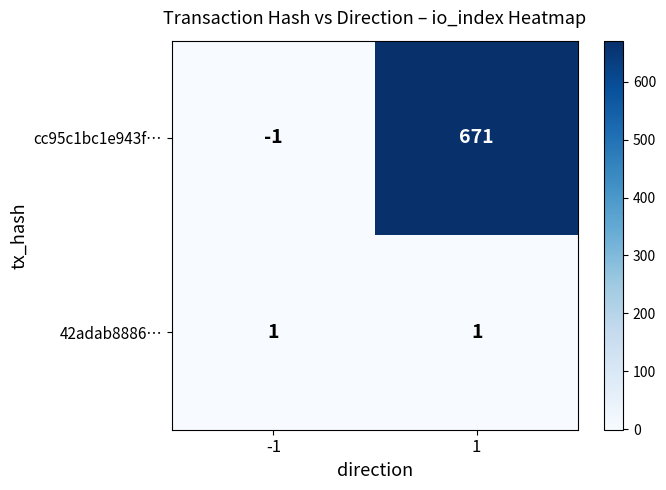

What is the difference between the highest and lowest values at 1?

670